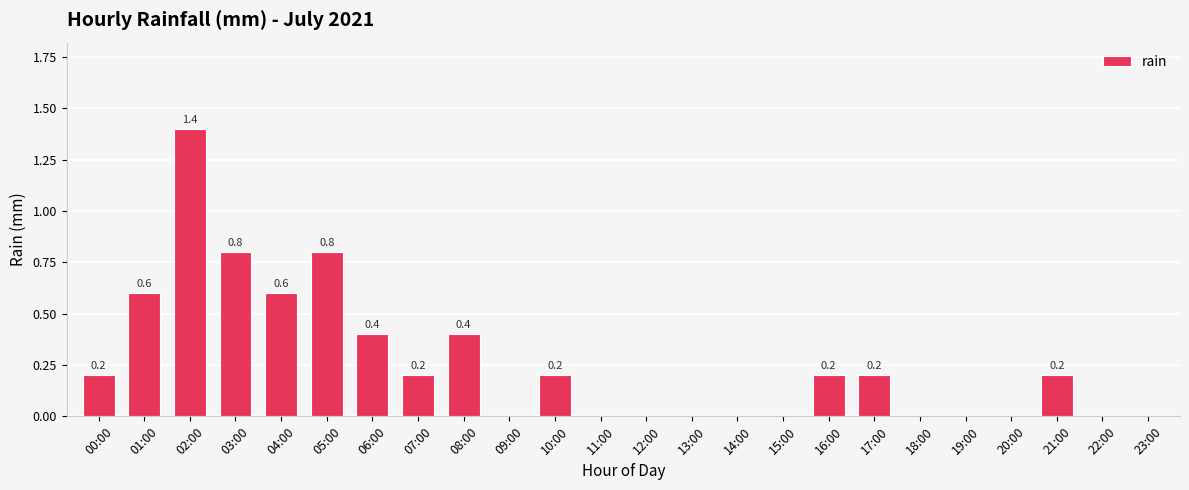

What is the greatest value displayed?

1.4